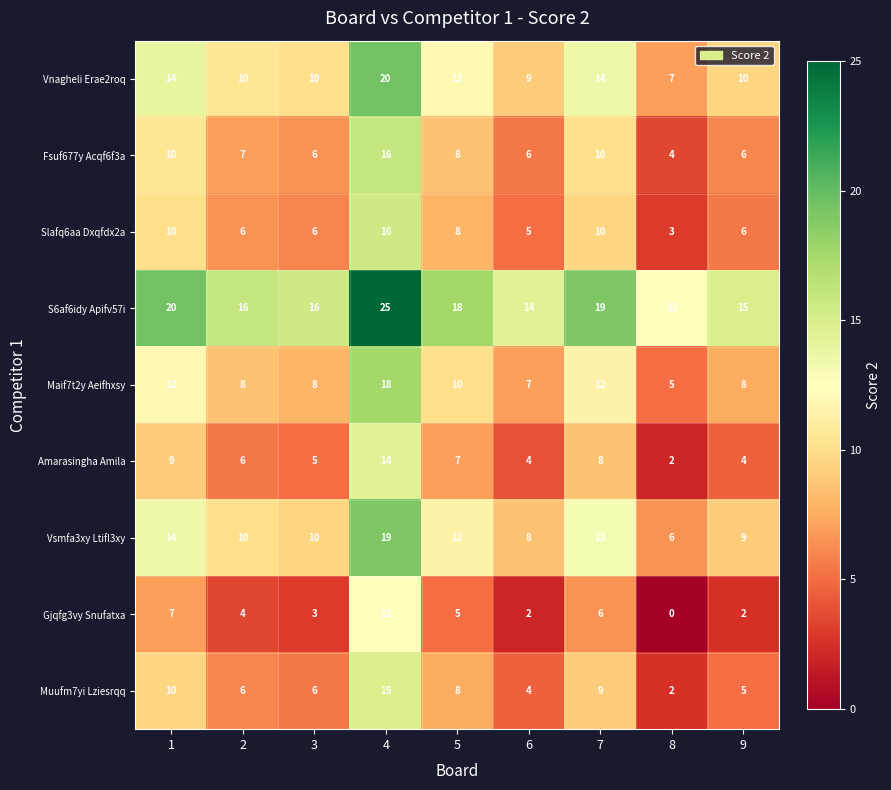

What is the total value across all series at 3?

70